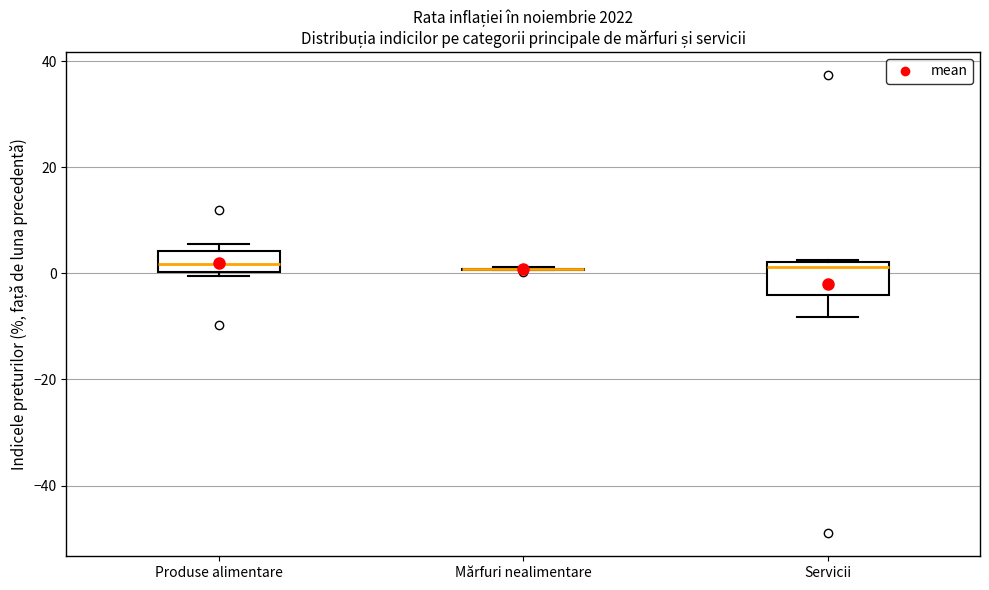

Comparing the boxes themselves (not the whiskers), which one is the tallest?

Servicii